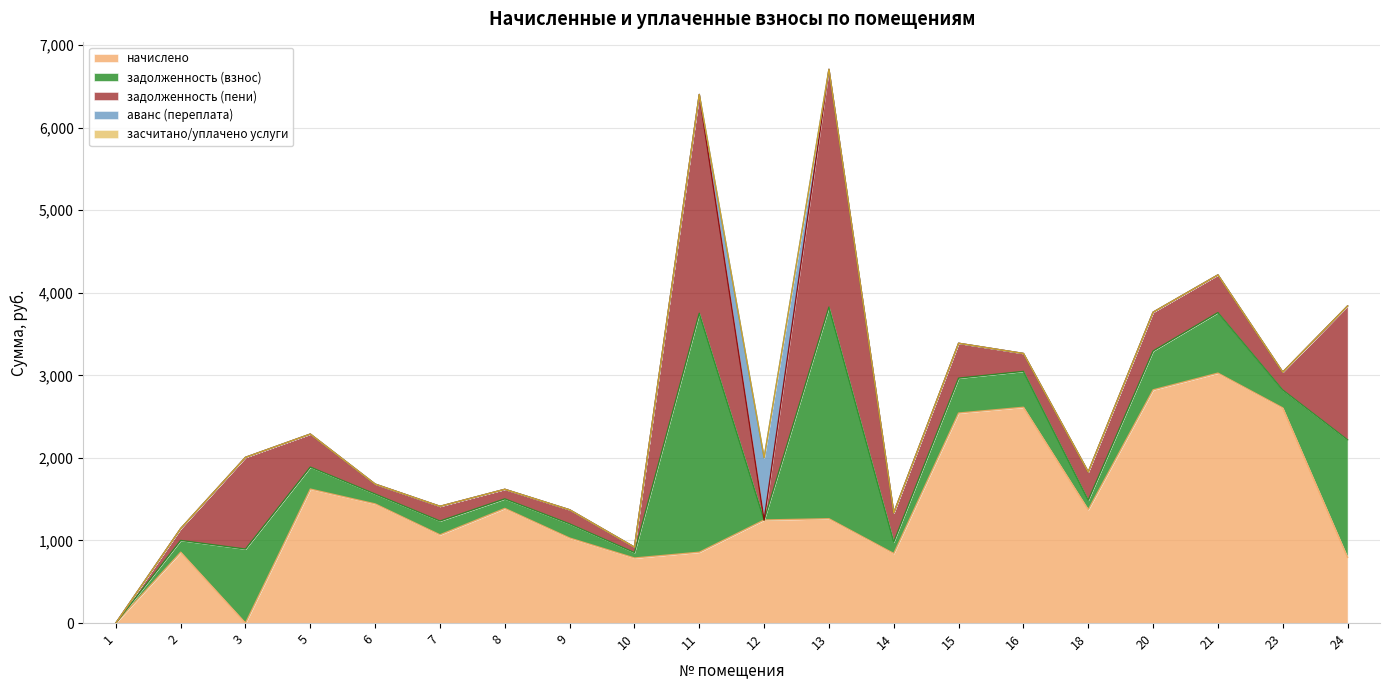

What is the difference between the начислено values at 1 and 9?

1029.6